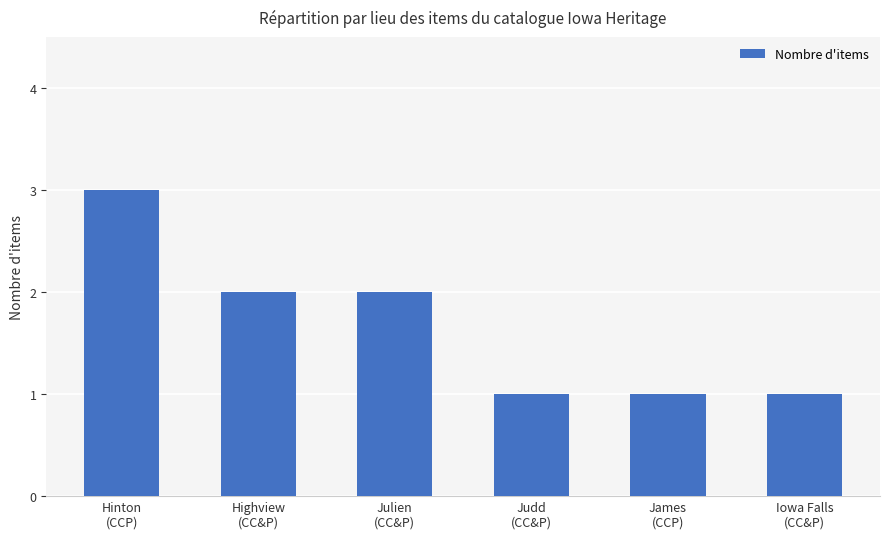

What is the value of the 6th bar from the left?

1